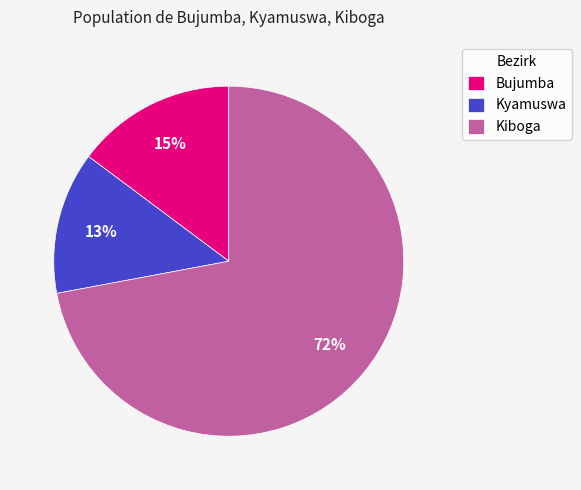

To the nearest percent, what portion does Kyamuswa represent?

13%